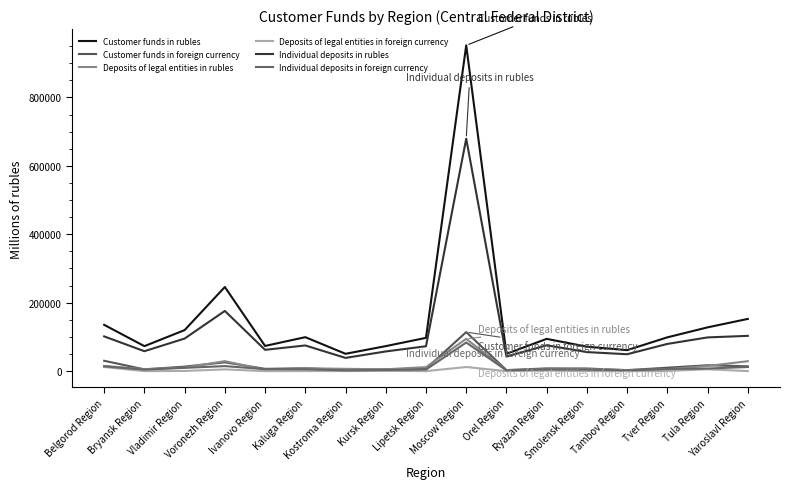

What is the lowest value of the Customer funds in rubles series?

50731